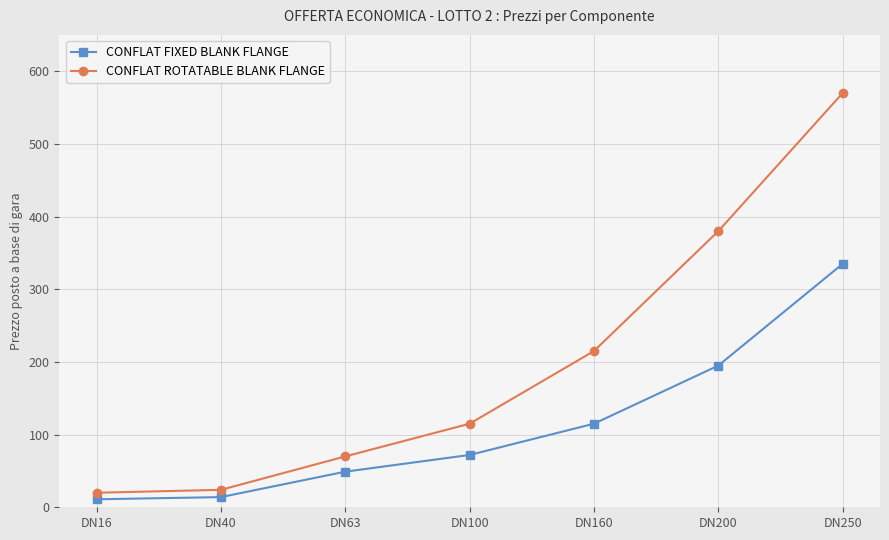

Reading left to right, list all the values displayed in this chart.

CONFLAT FIXED BLANK FLANGE: DN16=11	DN40=14	DN63=49	DN100=72	DN160=115	DN200=195	DN250=335
CONFLAT ROTATABLE BLANK FLANGE: DN16=20	DN40=24	DN63=70	DN100=115	DN160=215	DN200=380	DN250=570